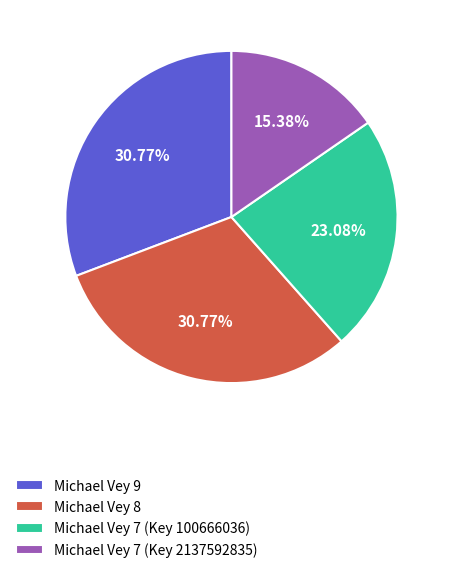

Combined, do Michael Vey 8 and Michael Vey 9 account for over 50%?

Yes